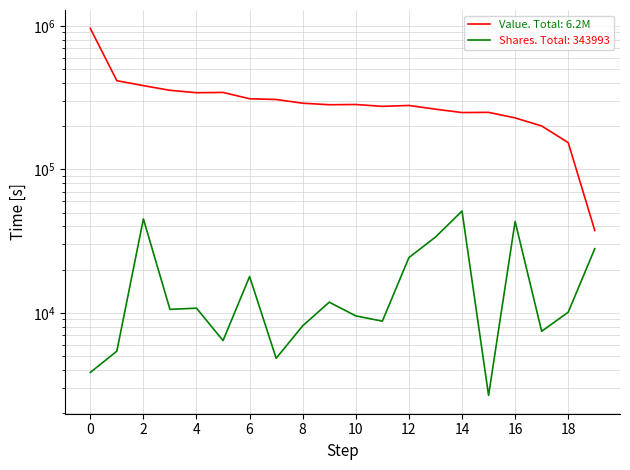

How many interior local valleys does the Shares or principal amount series have?

6